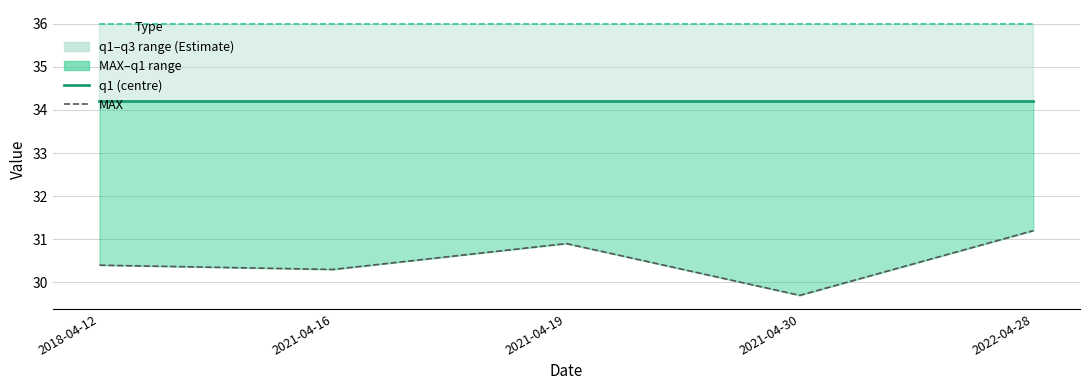

True or false: MAX has more than 2 interior local peaks.

False